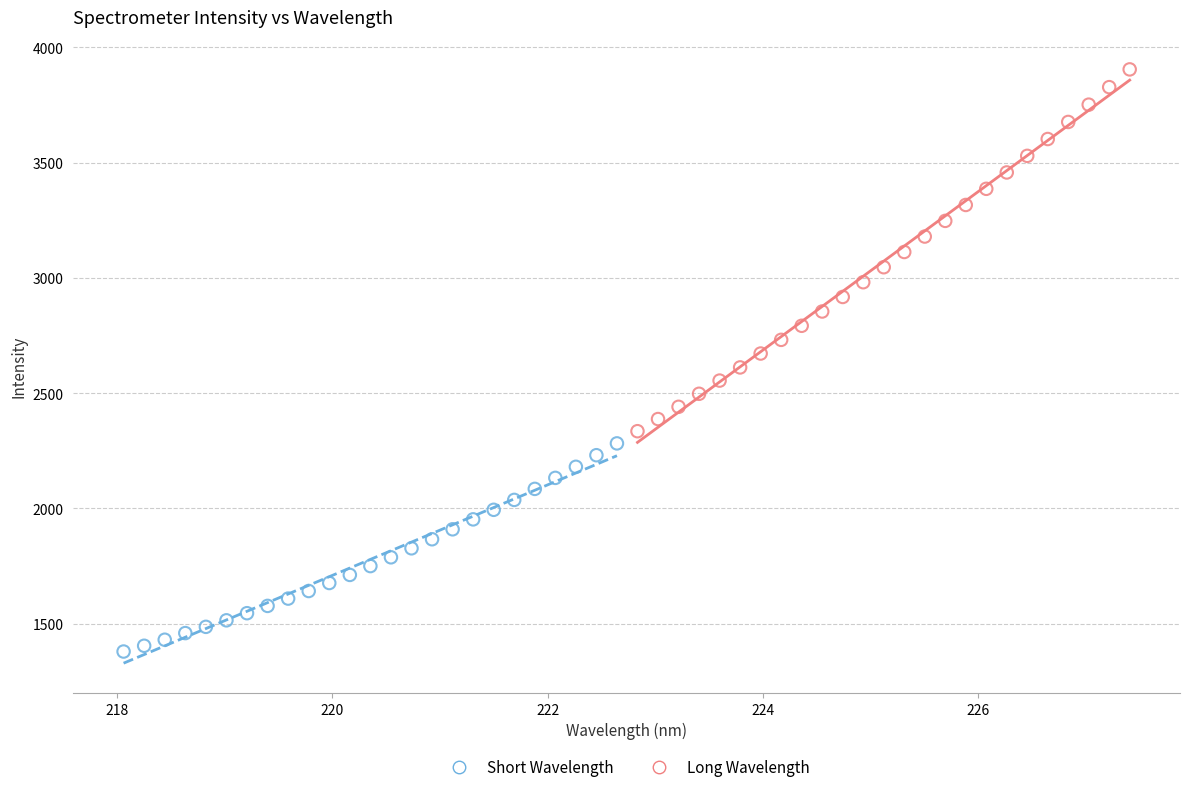

Which series contains the lowest Y value?

Short Wavelength